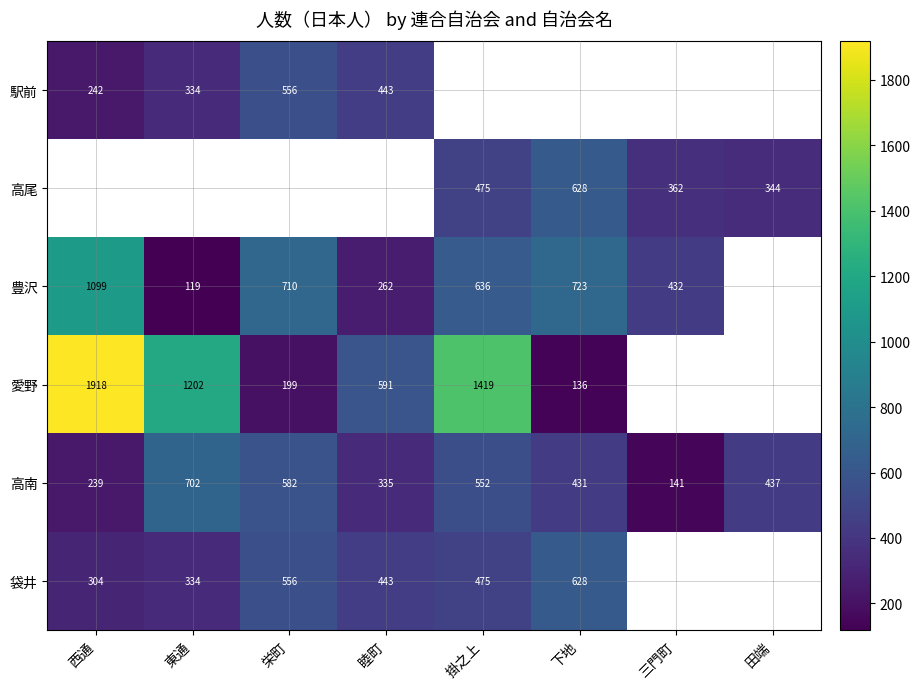

At which label is 高南 closest to 421?

下地